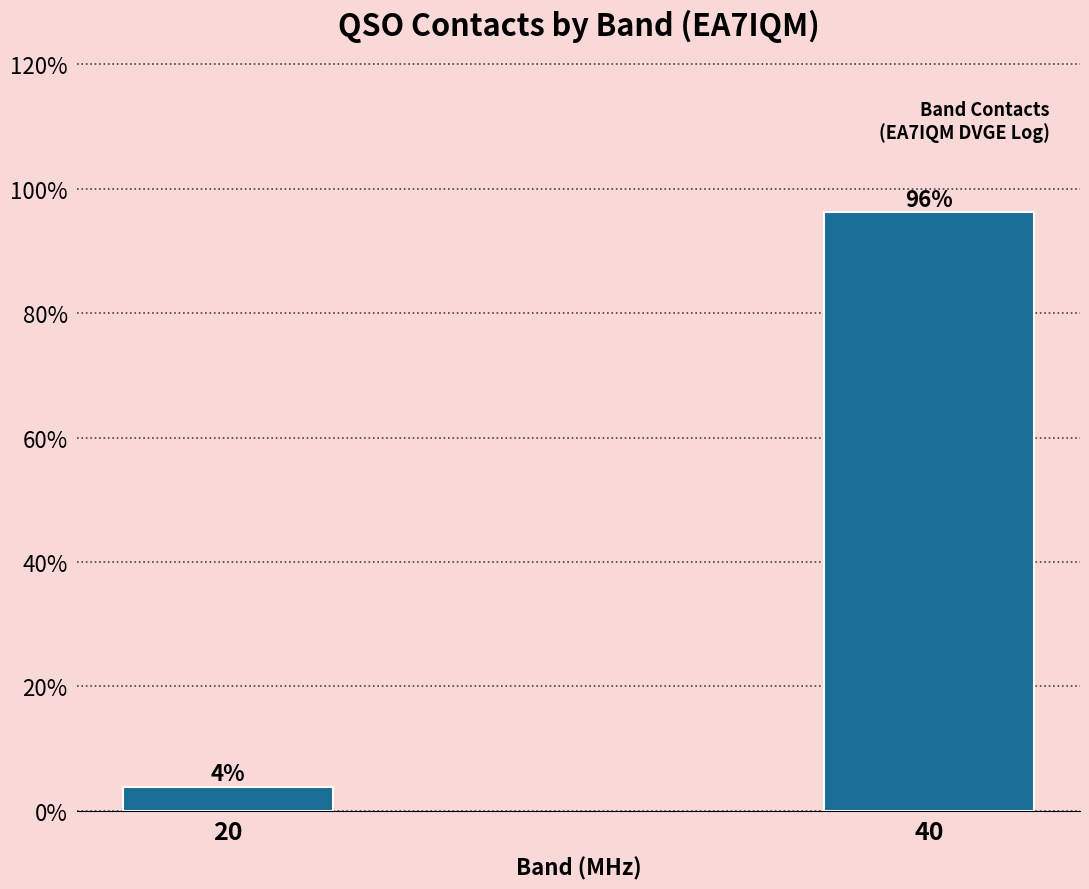

Rank the categories by value from highest to lowest.

40, 20